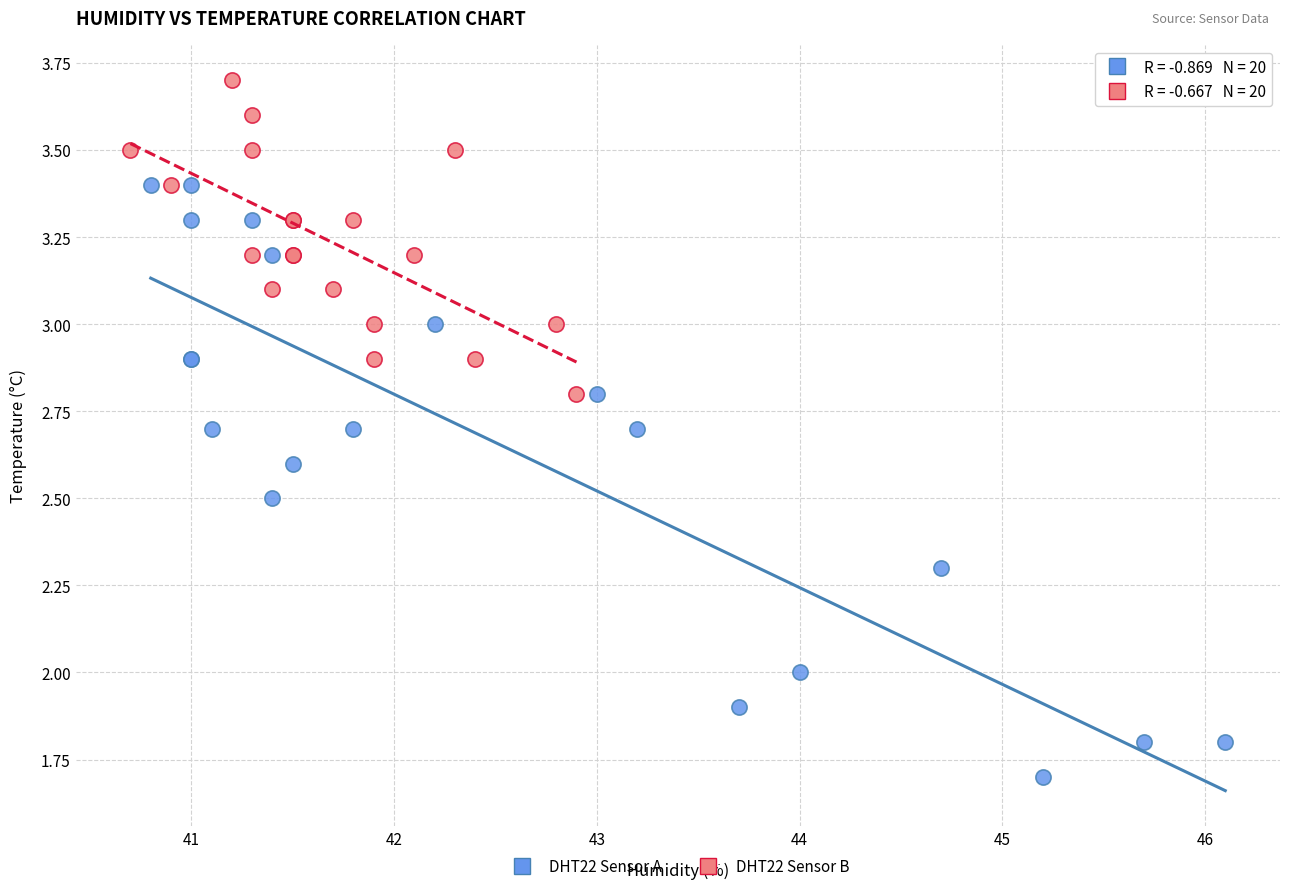

Which series has the widest spread of Y values?

DHT22 Sensor A